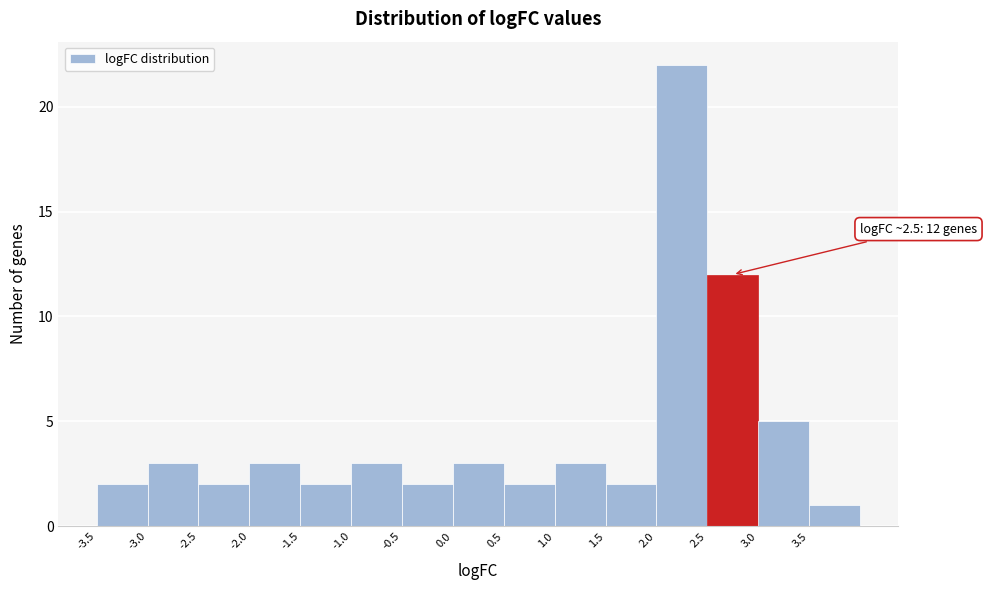

Over which range of the x-axis is the bar tallest?

2.0 to 2.5